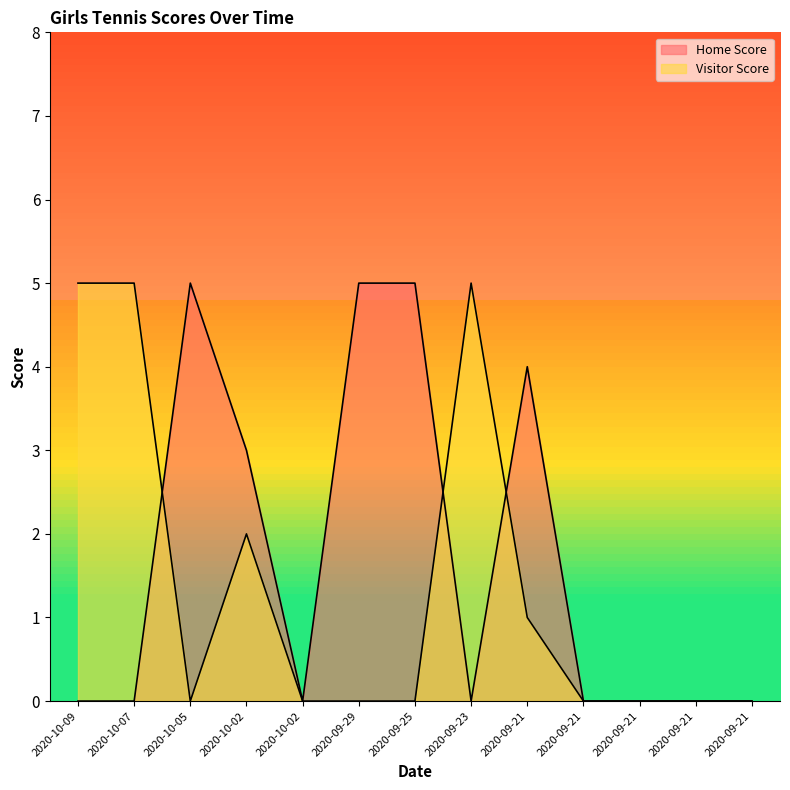

Count the Home Score values in the range 0 to 4.

10